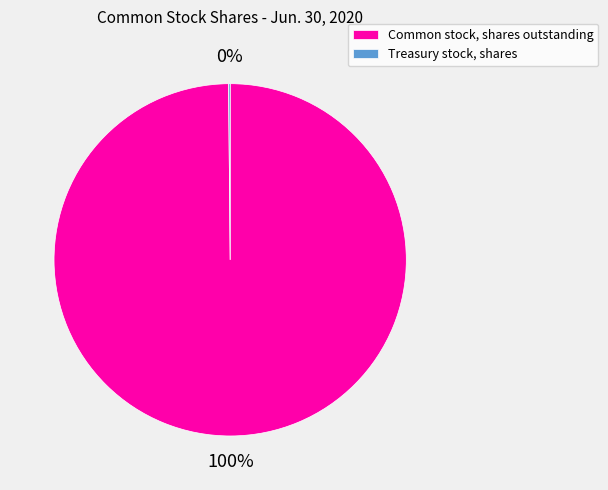

To the nearest percent, what is the average slice percentage?

50%